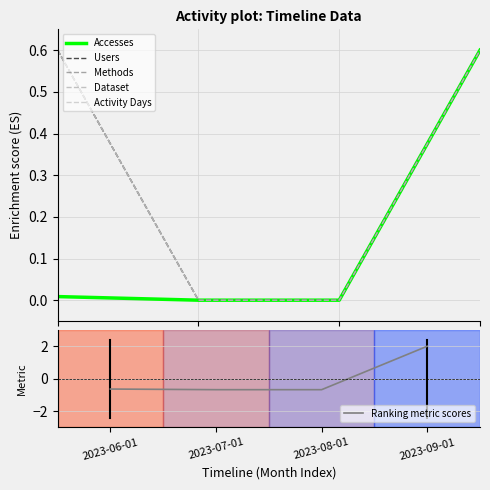

How many positive values does the Methods series have?

2